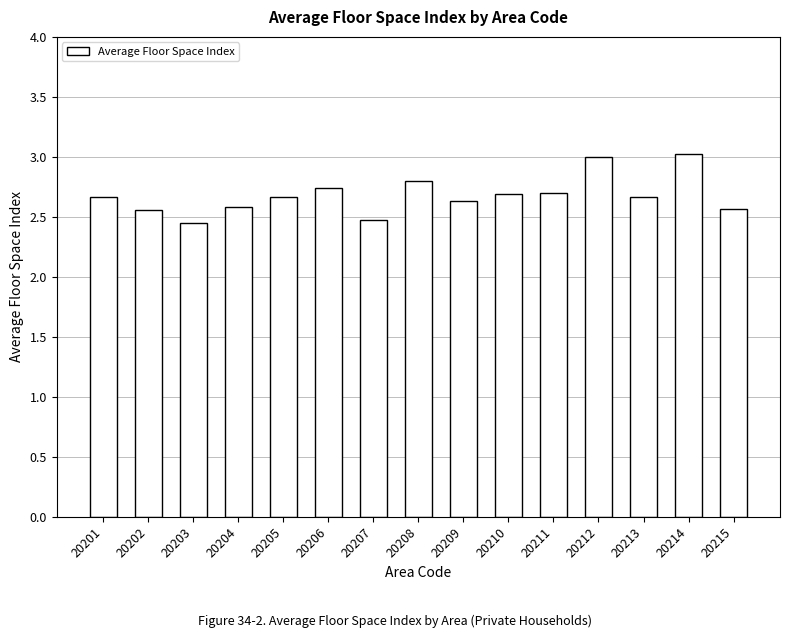

True or false: the data shows 2.7 at 20213.

True